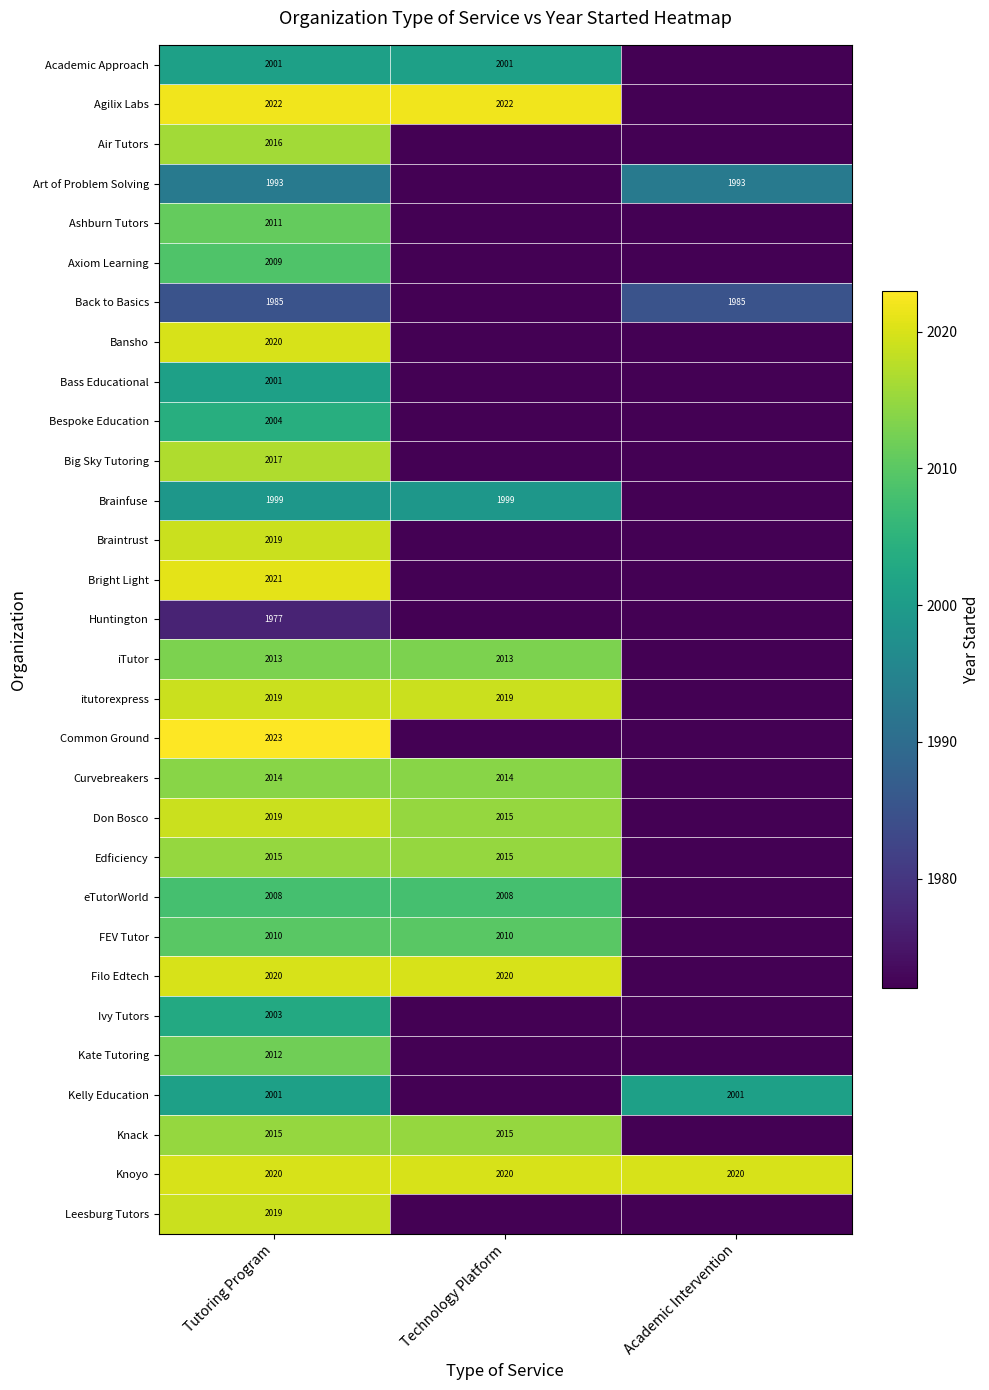

What value does the Knack series have at Technology Platform?

2015